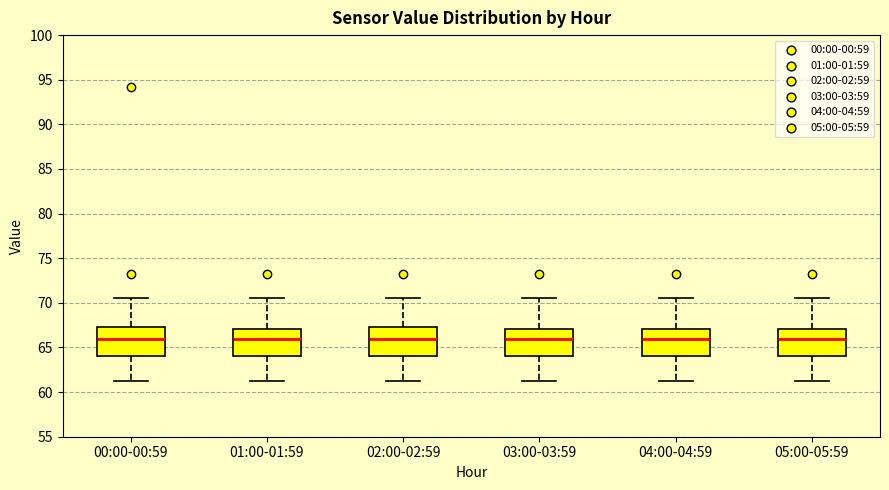

Reading left to right, read every box against the y-axis: the position of its median line, the range the box covers, and the ends of its whiskers. The values are not printed on the chart, so give them approximately, as read against the axis.

00:00-00:59: median 66.0, box 64.0 to 67.5, whiskers 61.0 to 70.5
01:00-01:59: median 66.0, box 64.0 to 67.0, whiskers 61.0 to 70.5
02:00-02:59: median 66.0, box 64.0 to 67.5, whiskers 61.0 to 70.5
03:00-03:59: median 66.0, box 64.0 to 67.0, whiskers 61.0 to 70.5
04:00-04:59: median 66.0, box 64.0 to 67.0, whiskers 61.0 to 70.5
05:00-05:59: median 66.0, box 64.0 to 67.0, whiskers 61.0 to 70.5